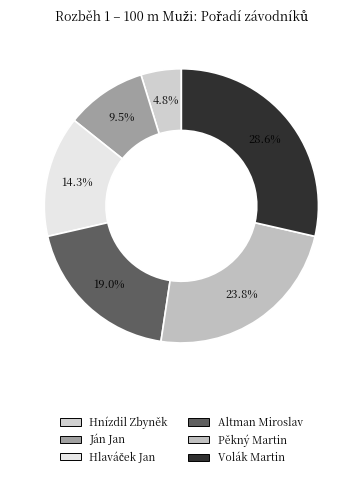

Which has a higher value, Ján Jan or Hlaváček Jan?

Hlaváček Jan